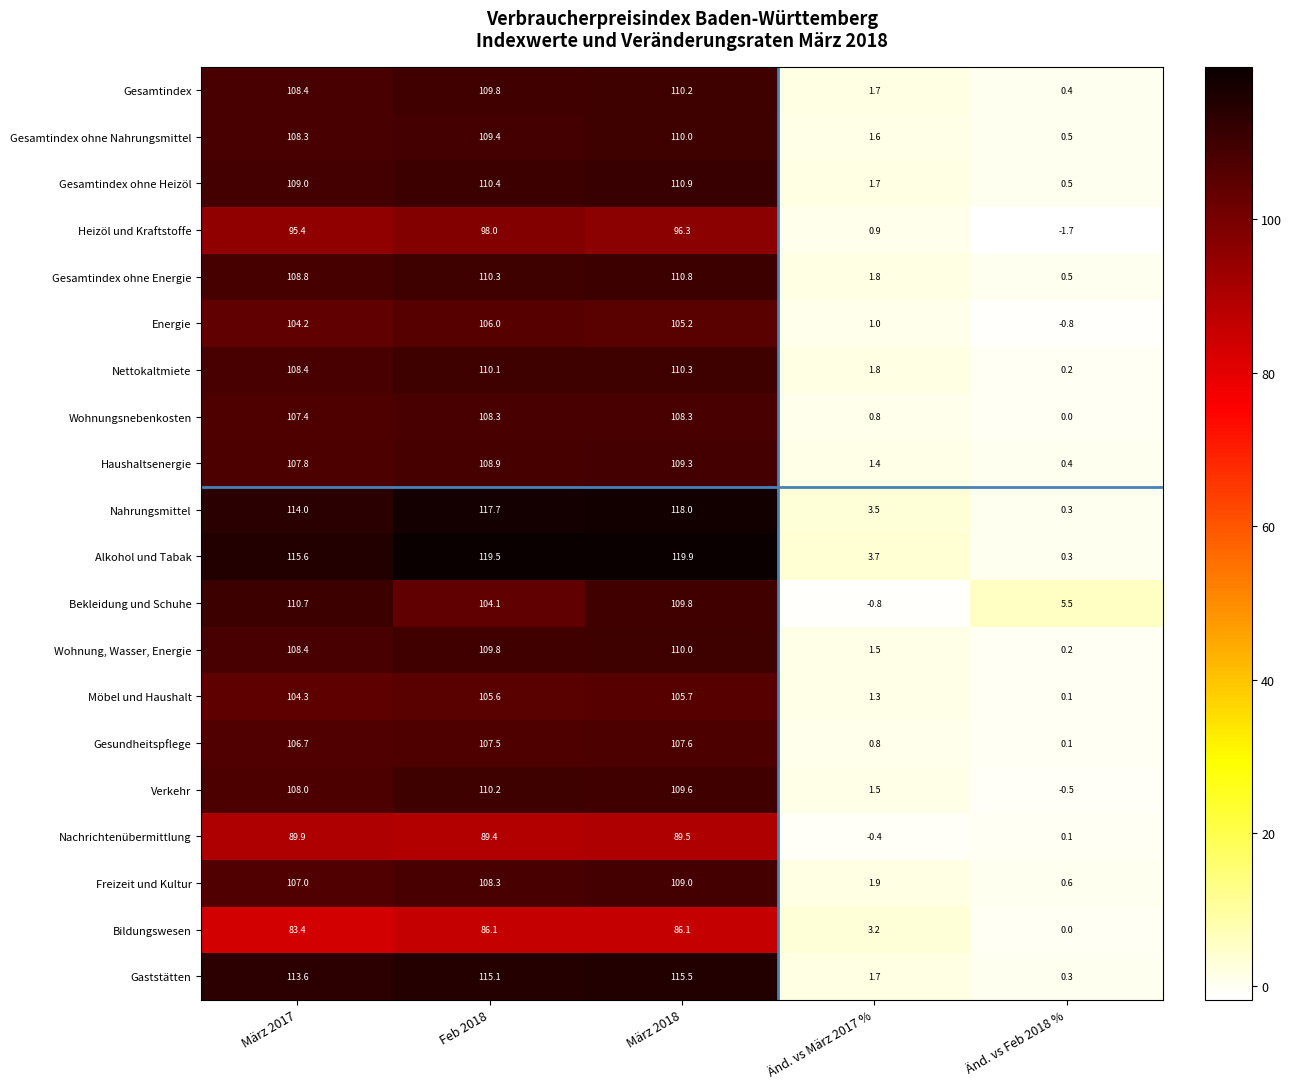

Is it true that Haushaltsenergie equals 108.9 at Feb 2018?

True